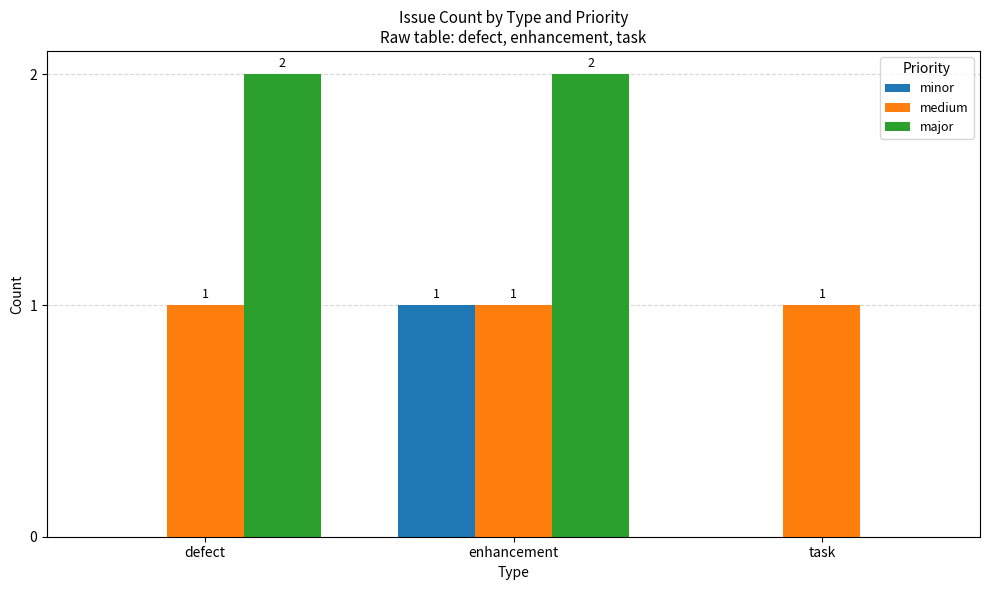

What are all the series names shown in the legend?

minor, medium, major